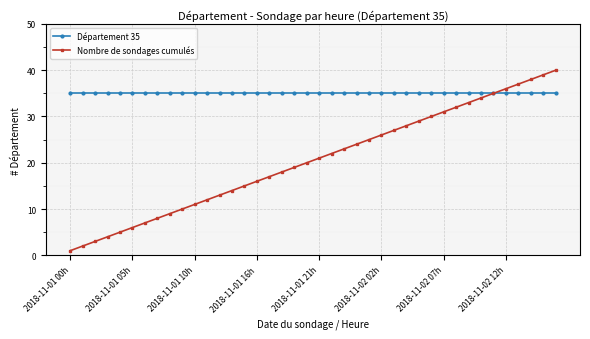

Is this an area chart (filled region under the line)?

No